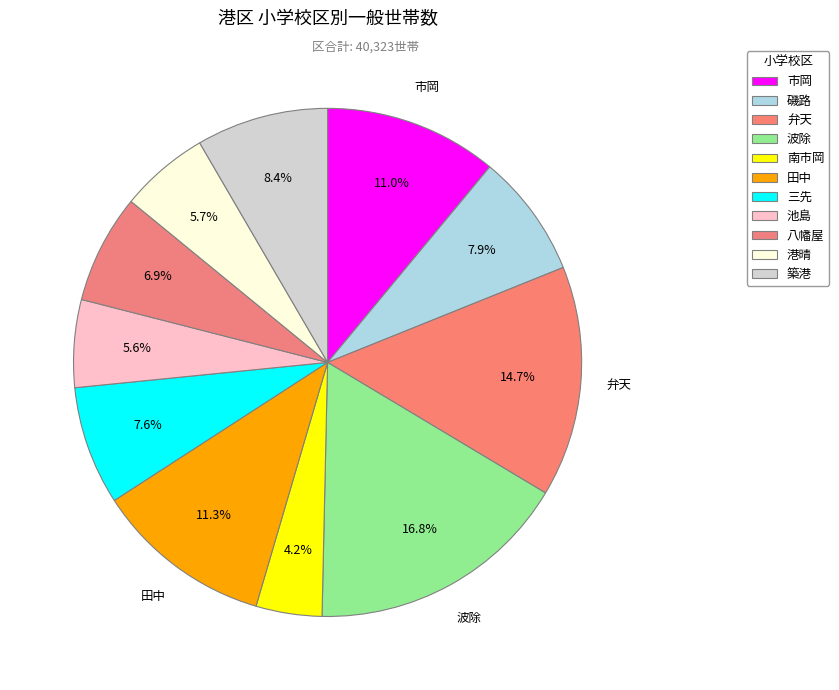

How many slices are in this pie chart?

11